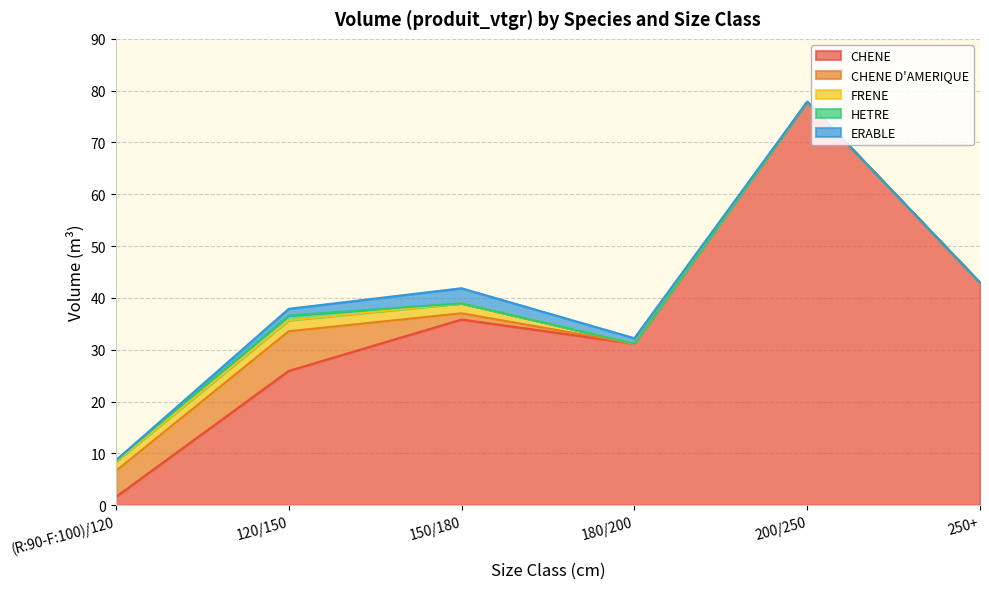

True or false: CHENE D'AMERIQUE and ERABLE intersect in this chart.

True